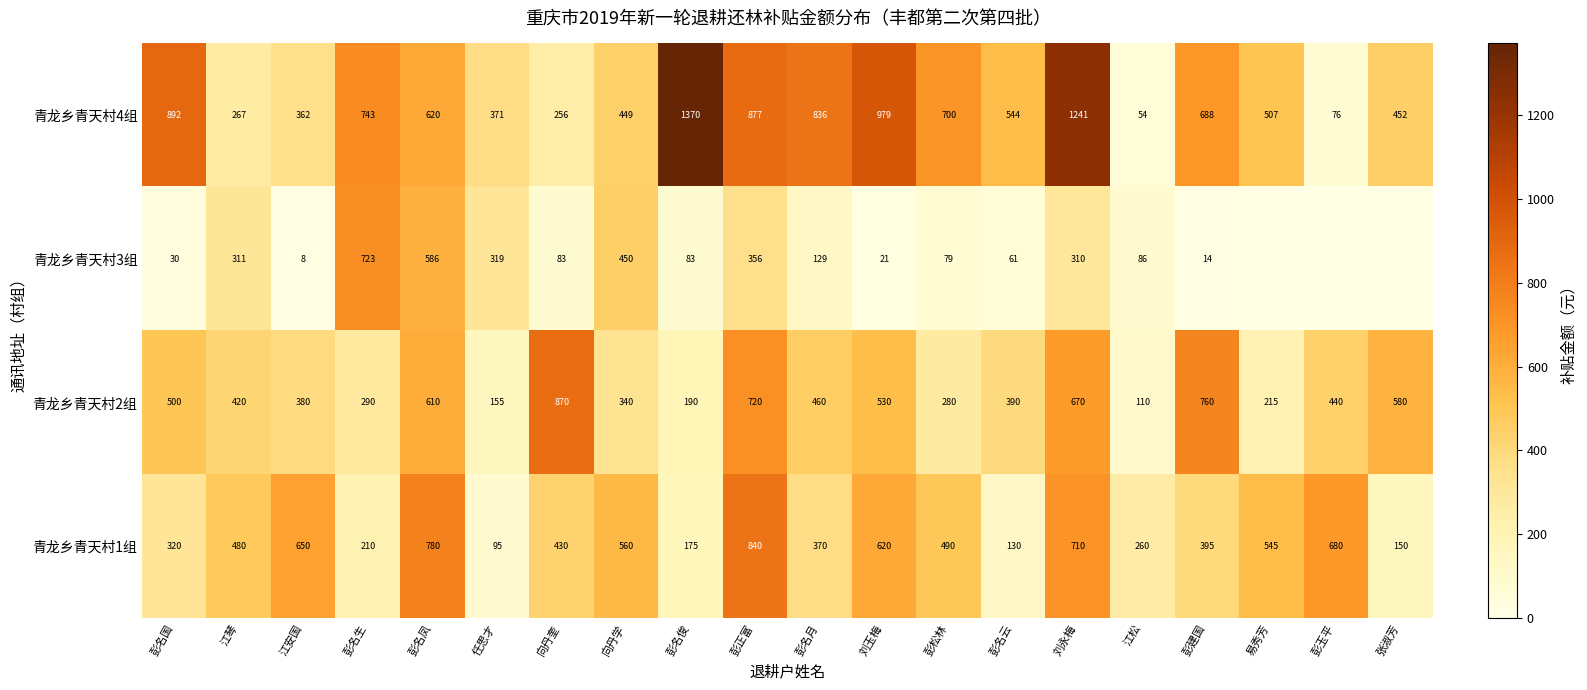

Count the number of data series in this chart.

4